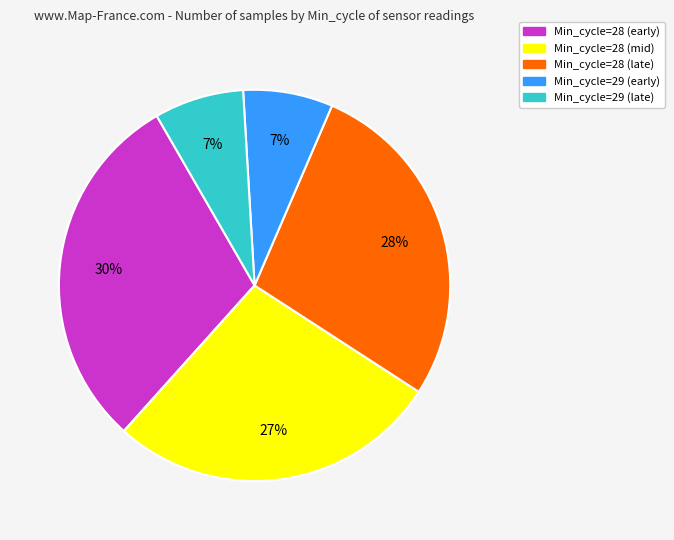

Does any single category account for the majority?

No